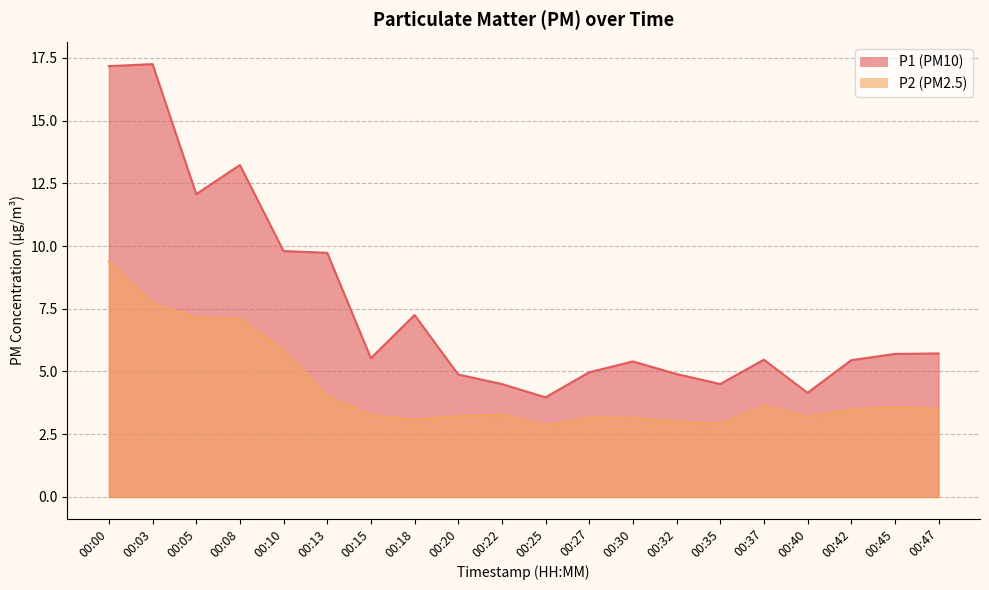

True or false: P1 and P2 cross at least once.

False